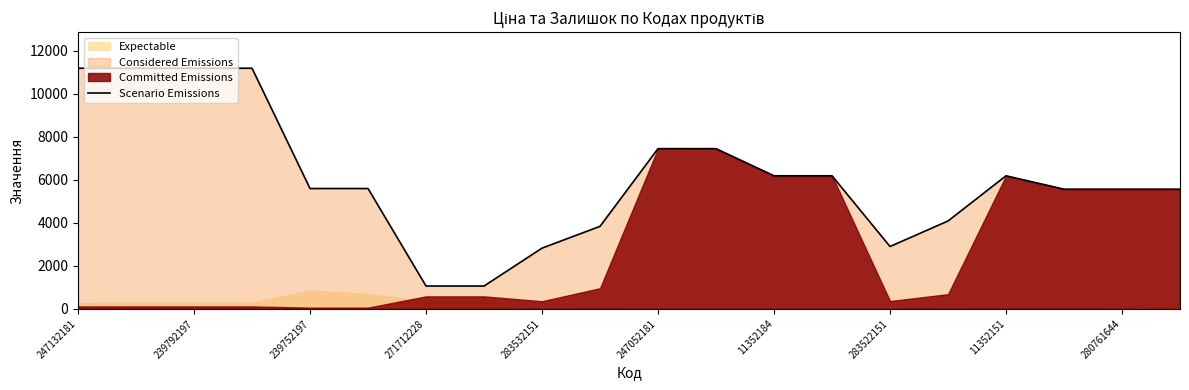

The value of Scenario Emissions at 11352151 is 8749.0. True or false?

False